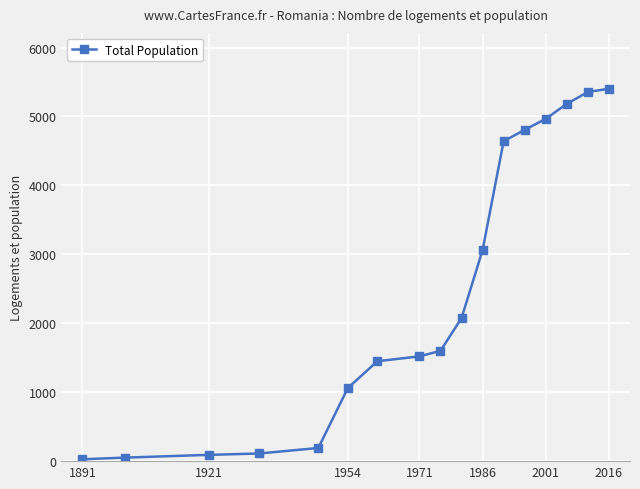

What is the difference between the maximum and second lowest values?

5351